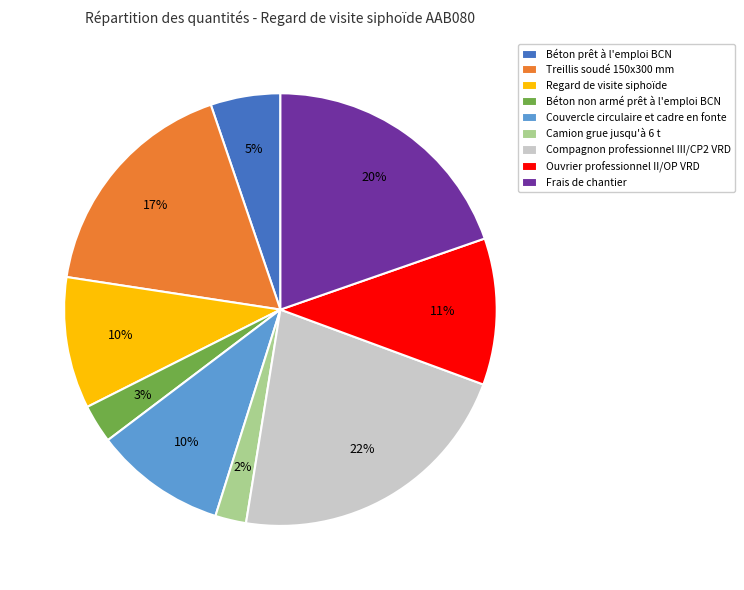

Does Ouvrier professionnel II/OP VRD represent more than half of the total?

No